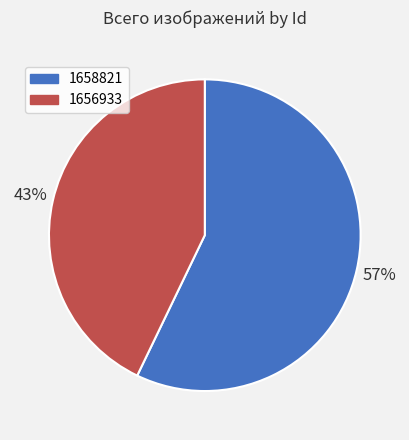

Combined, do 1656933 and 1658821 account for over 50%?

Yes